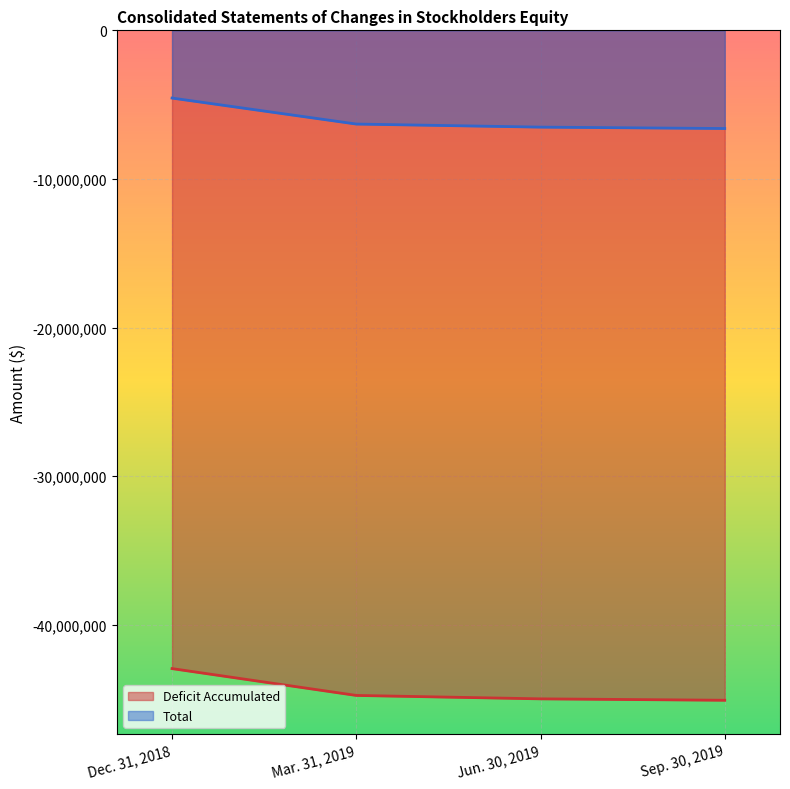

True or false: Deficit Accumulated has more than 2 points higher than both neighbors.

False